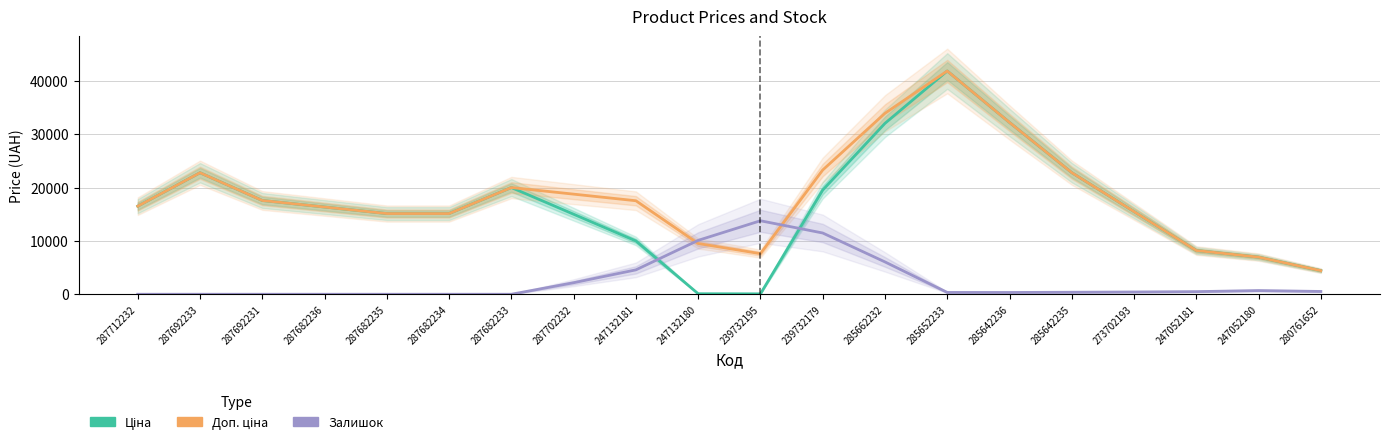

Between which two adjacent categories do Залишок (scaled) and Доп. ціна first intersect?

247132181 and 247132180